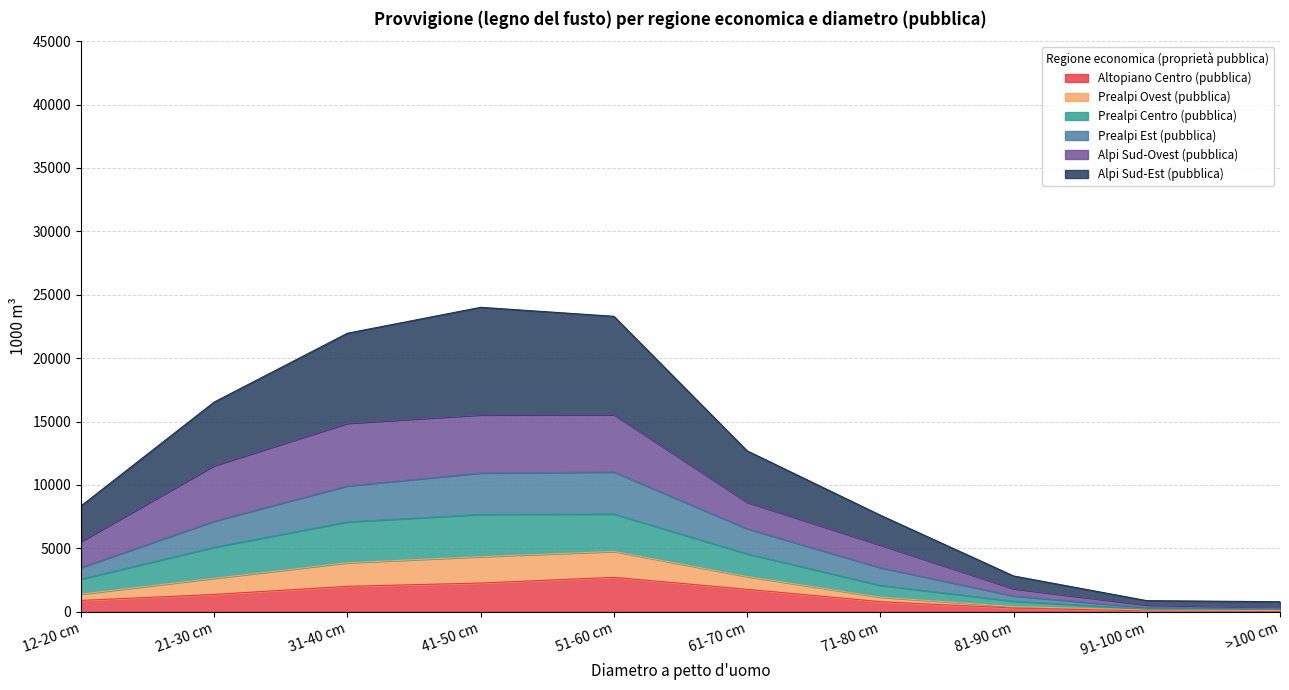

Does the chart display data point markers on the line(s)?

No